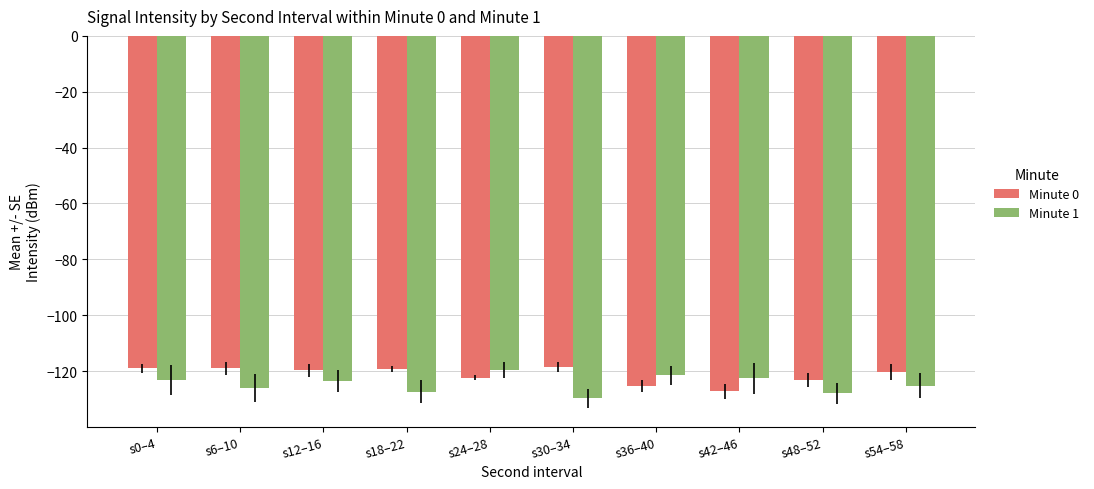

The value of Minute 1 at s48–52 is -127.9. True or false?

True